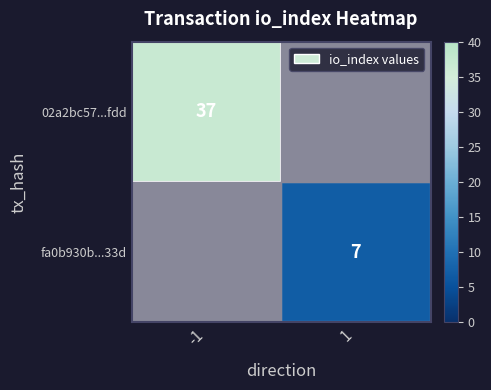

Is the value of fa0b930b...33d at 1 greater than the value of 02a2bc57...fdd at -1?

No